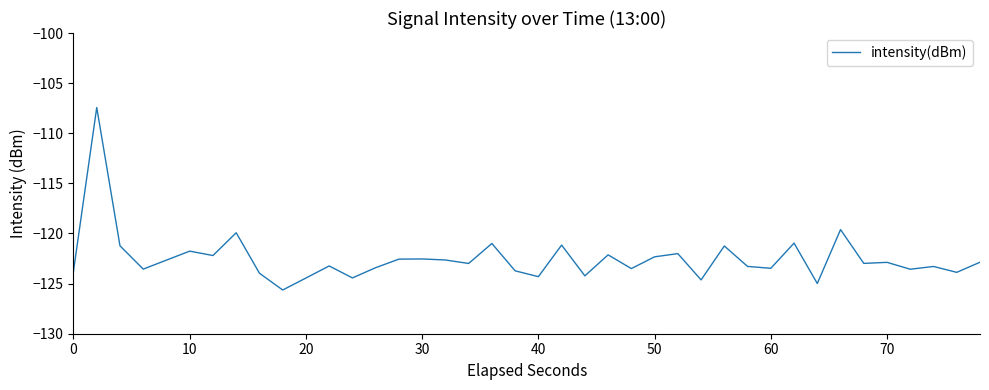

What is the greatest value displayed?

-107.4